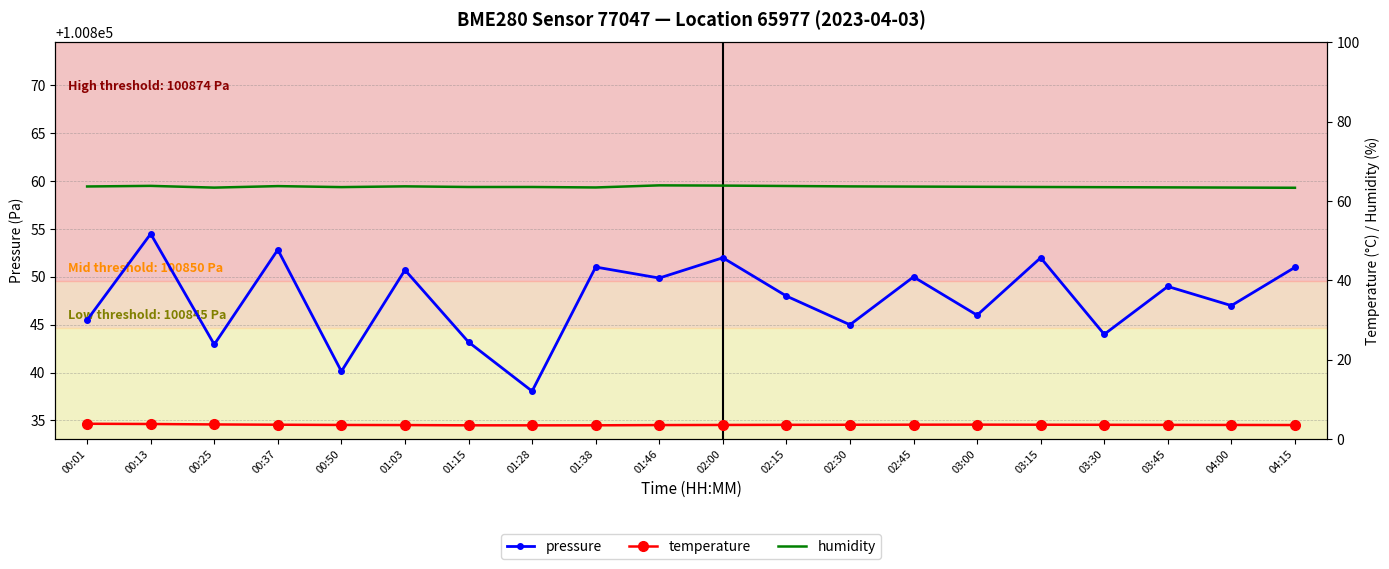

At which category is the sum across all series the highest?

00:13